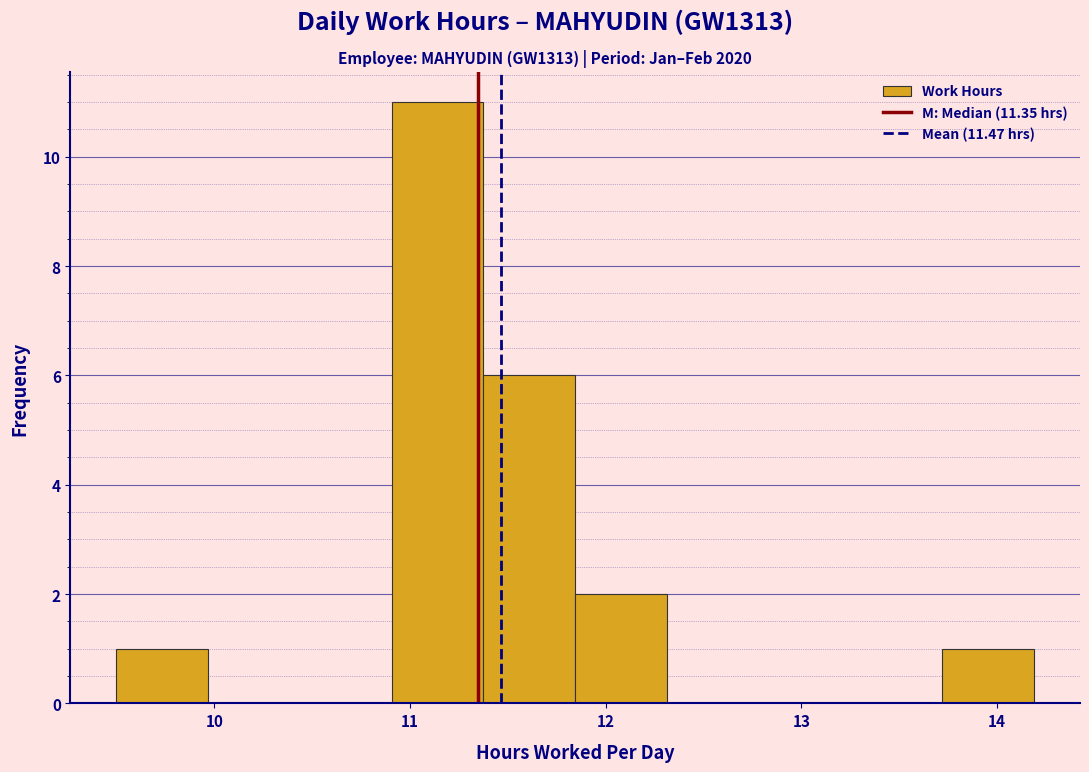

How tall is the bar that spans 9.5 to 10.0 on the x-axis? Neither the bar edges nor the heights are printed on the chart, so give them approximately, as read against the axes.

1